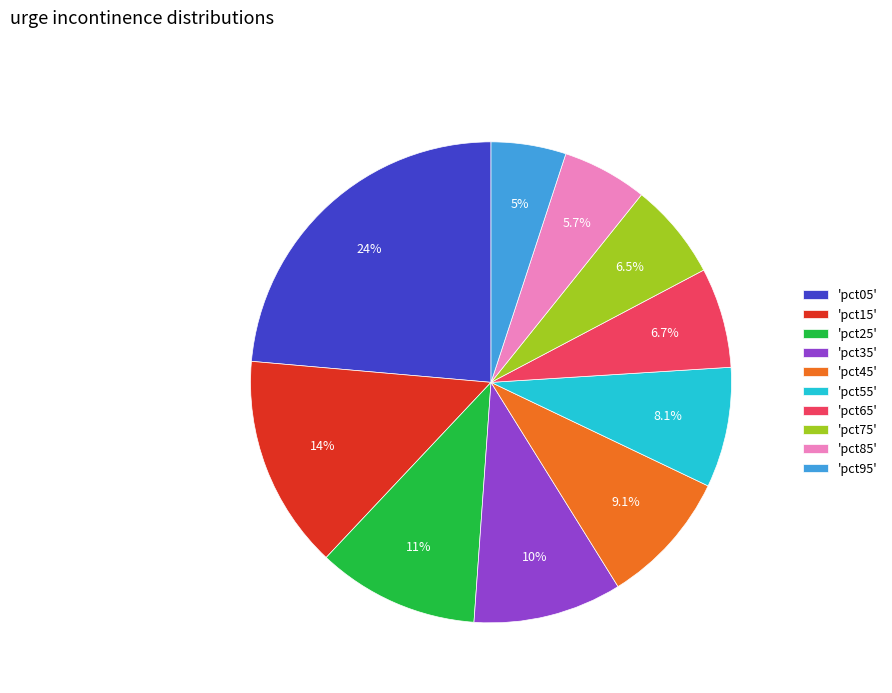

What percentage do 'pct65' and 'pct05' together represent?

30.3%